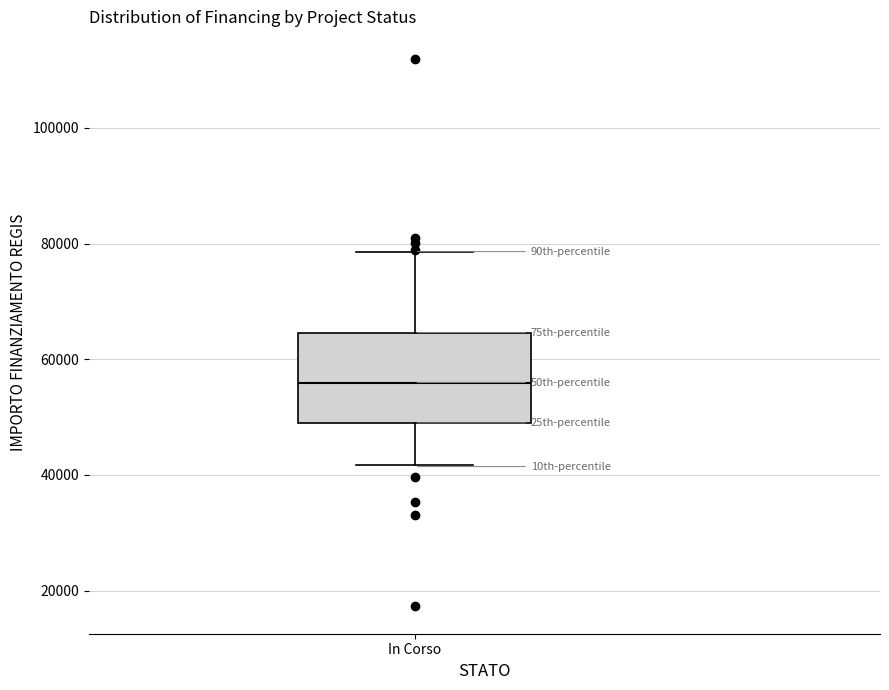

Transcribe this box plot: give where the median line is, the range the box spans, and where the two whiskers end, as read against the y-axis. The values are not printed on the chart, so give them approximately, as read against the axis.

median 56000, box 50000 to 64000, whiskers 42000 to 78000